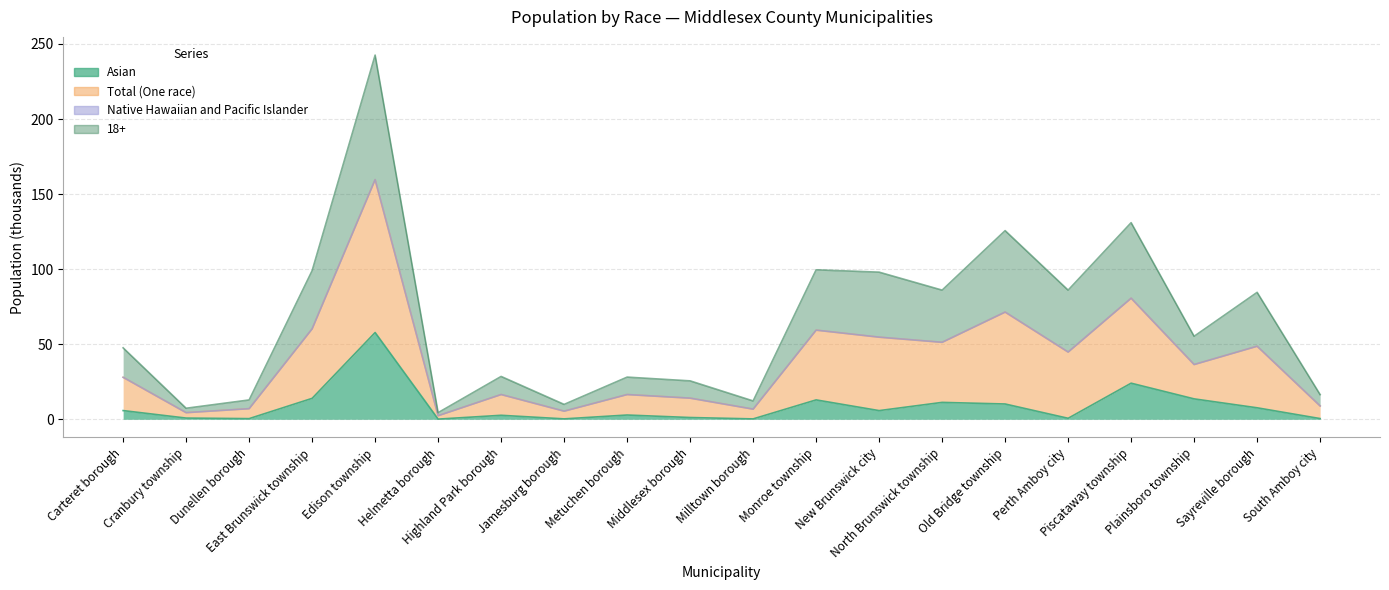

Between Cranbury township and Old Bridge township, which is larger?

Old Bridge township